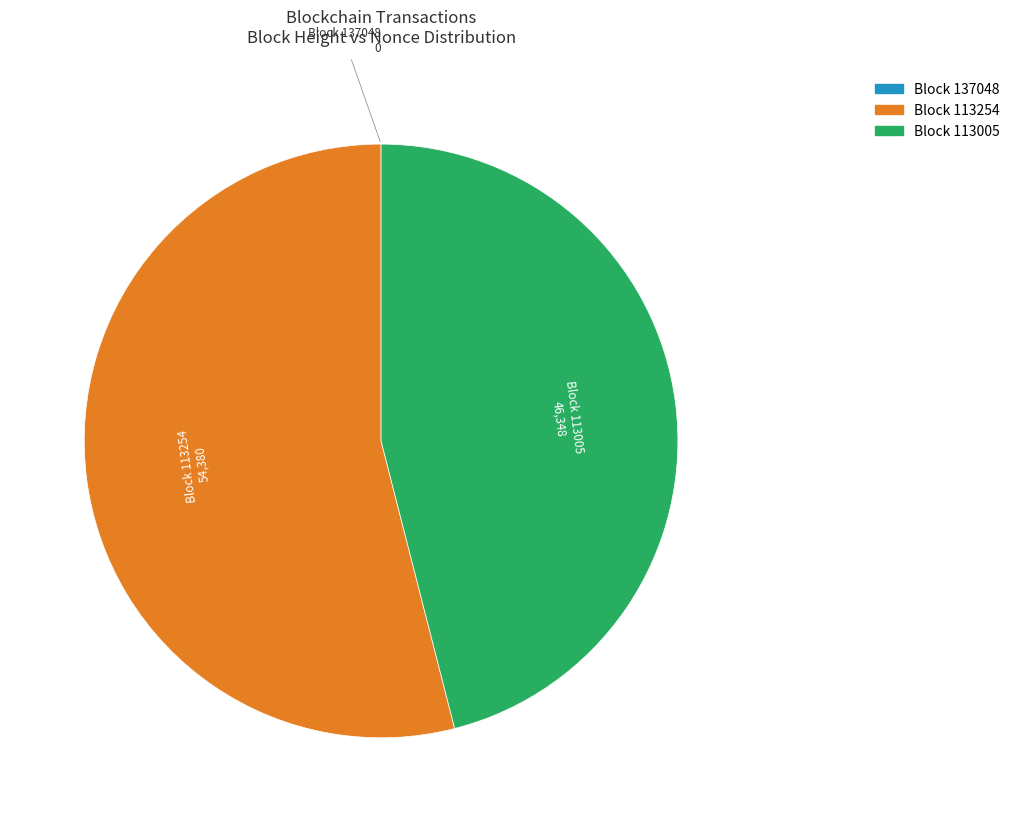

Does any single category account for the majority?

Yes